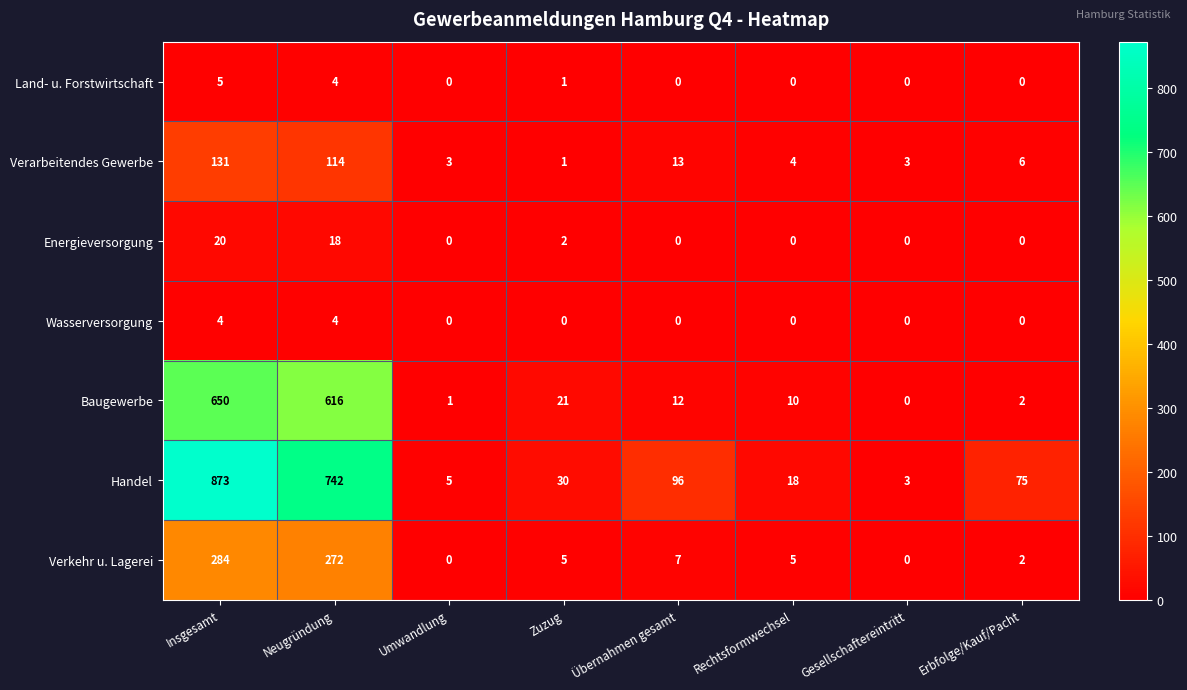

Which series changed the most between Zuzug and Rechtsformwechsel?

Handel